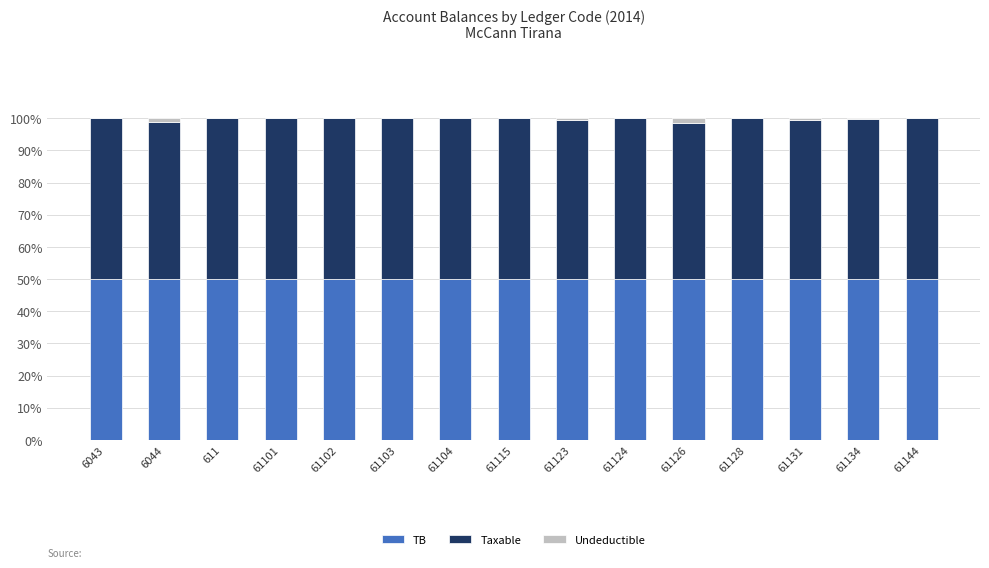

What are all the series names shown in the legend?

TB, Taxable, Undeductible